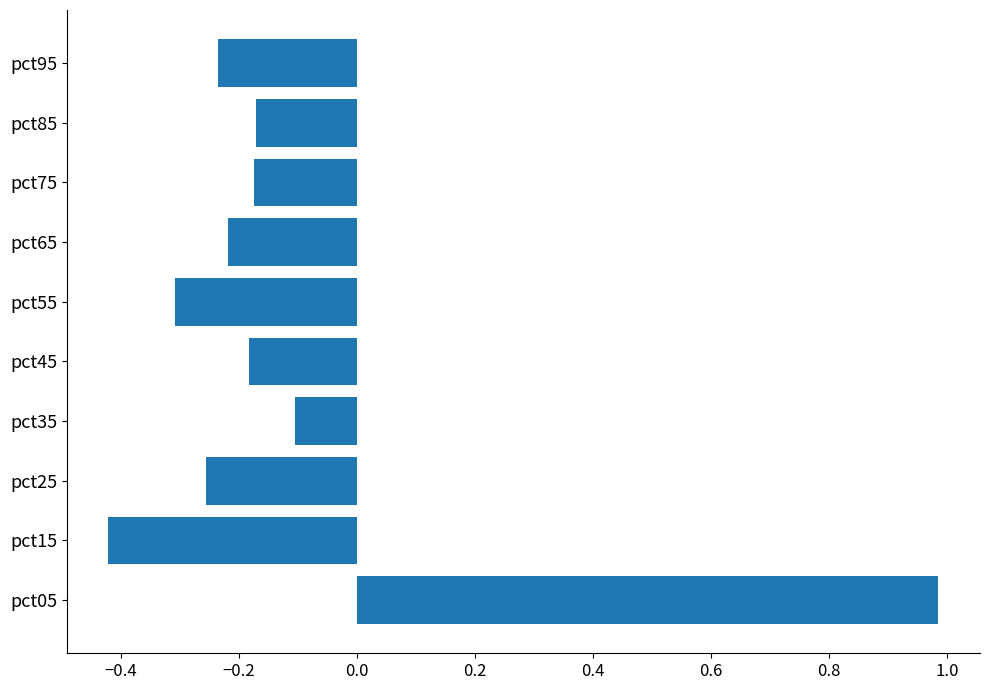

What is the maximum value shown in the chart?

1.0